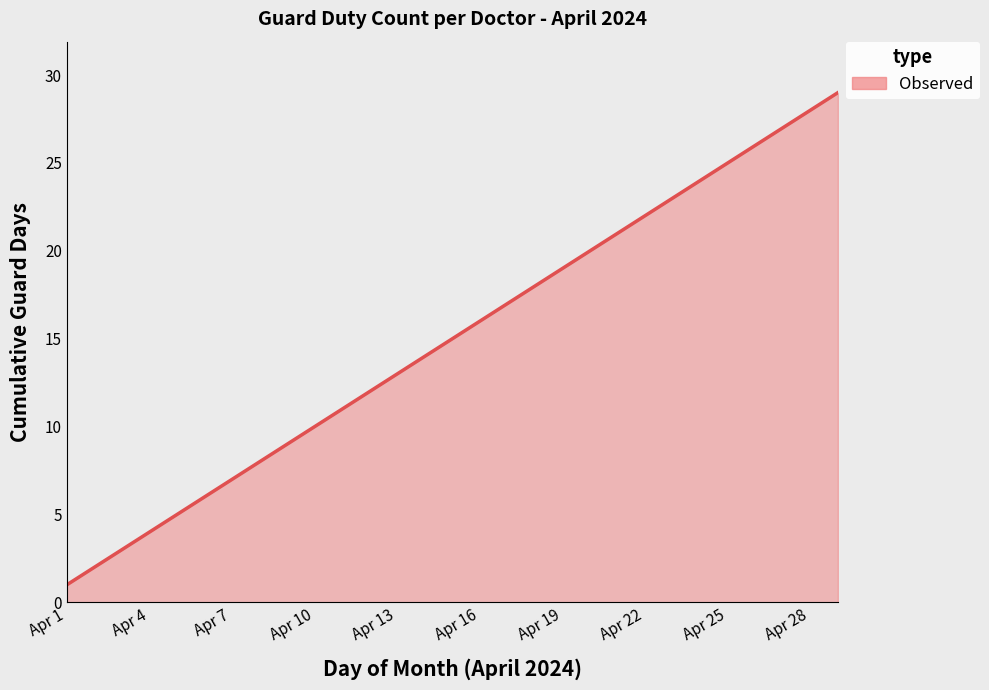

How many values are below 15?

14